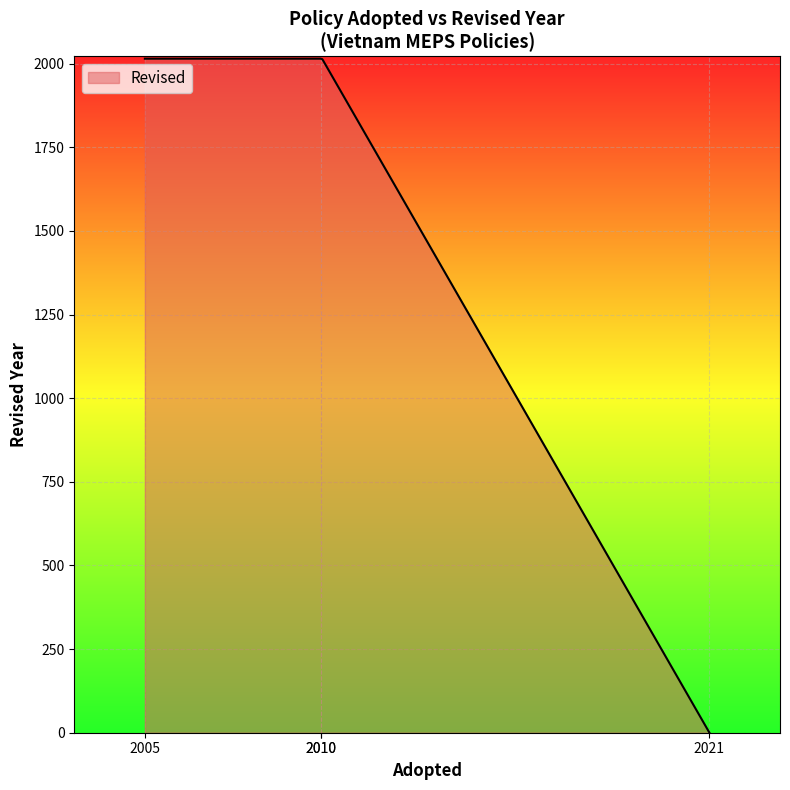

What is the difference between the maximum and minimum values?

2015.0